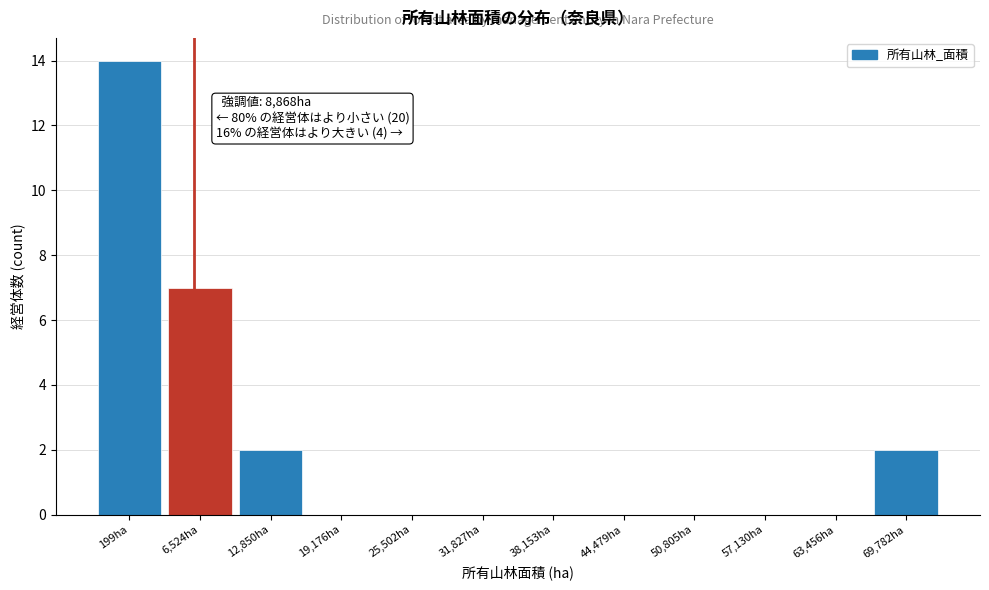

Reading left to right, transcribe all the data shown in this chart.

199ha=14	6,524ha=7	12,850ha=2	19,176ha=0	25,502ha=0	31,827ha=0	38,153ha=0	44,479ha=0	50,805ha=0	57,130ha=0	63,456ha=0	69,782ha=2